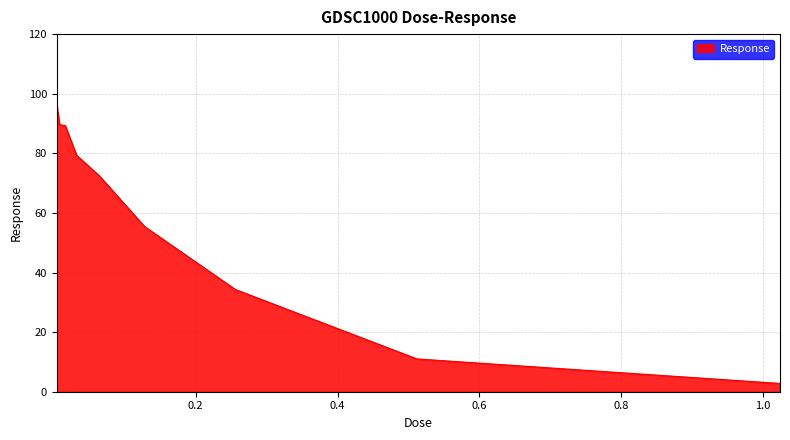

What is the smallest value displayed?

2.8